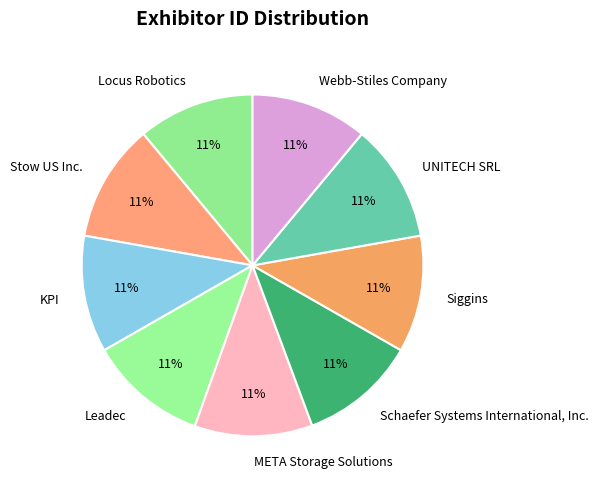

Approximately how many times larger is the value at Siggins compared to Schaefer Systems International, Inc.?

1.0